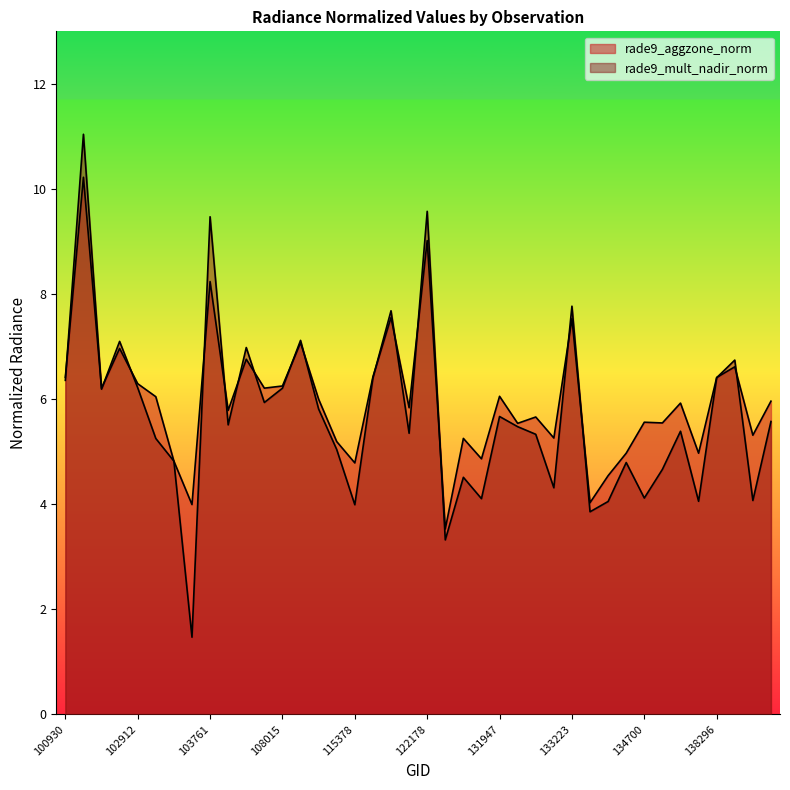

What is the sum of the rade9_aggzone_norm values at 104236 and 104112?

12.0